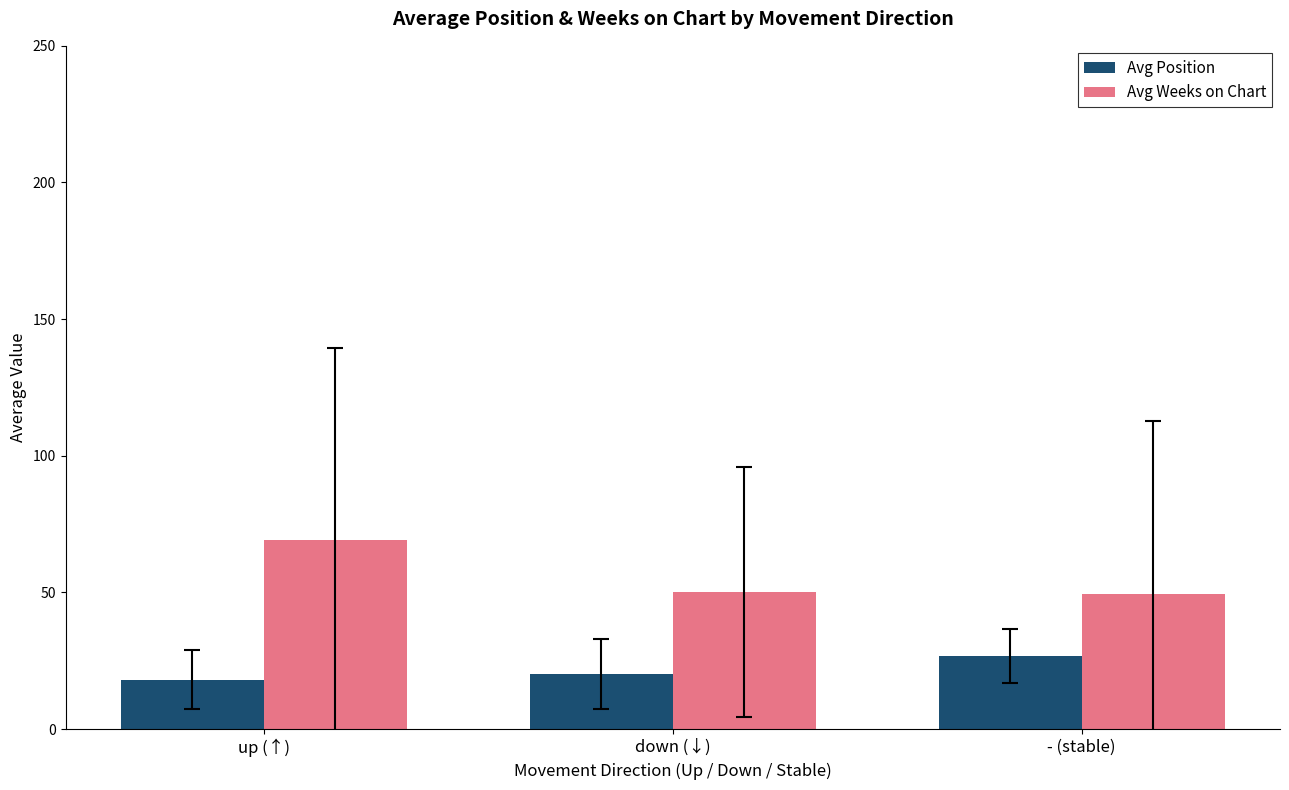

At which category is the sum across all series the highest?

up (↑)